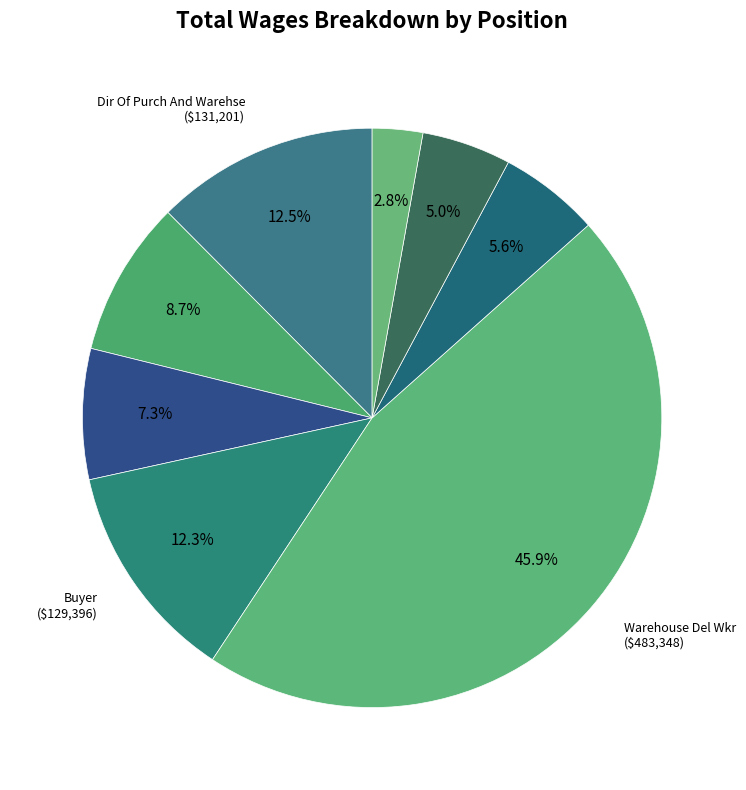

To the nearest percent, what is the average slice percentage?

12%